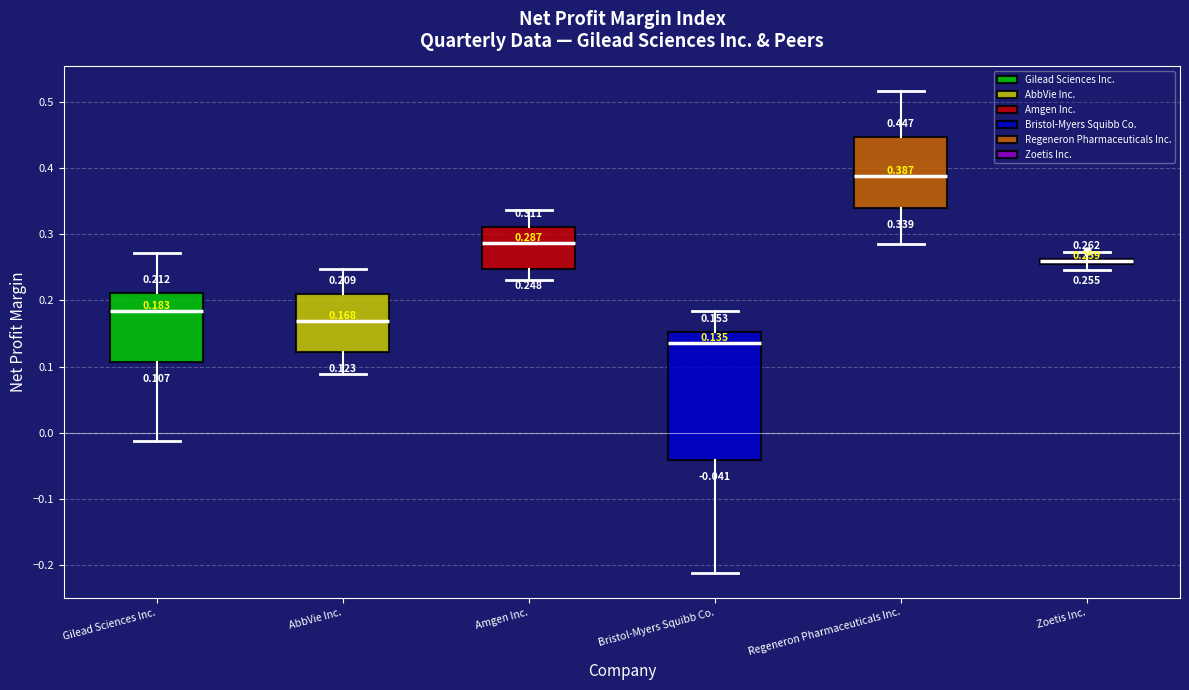

Comparing the boxes themselves (not the whiskers), which one is the tallest?

Bristol-Myers Squibb Co.